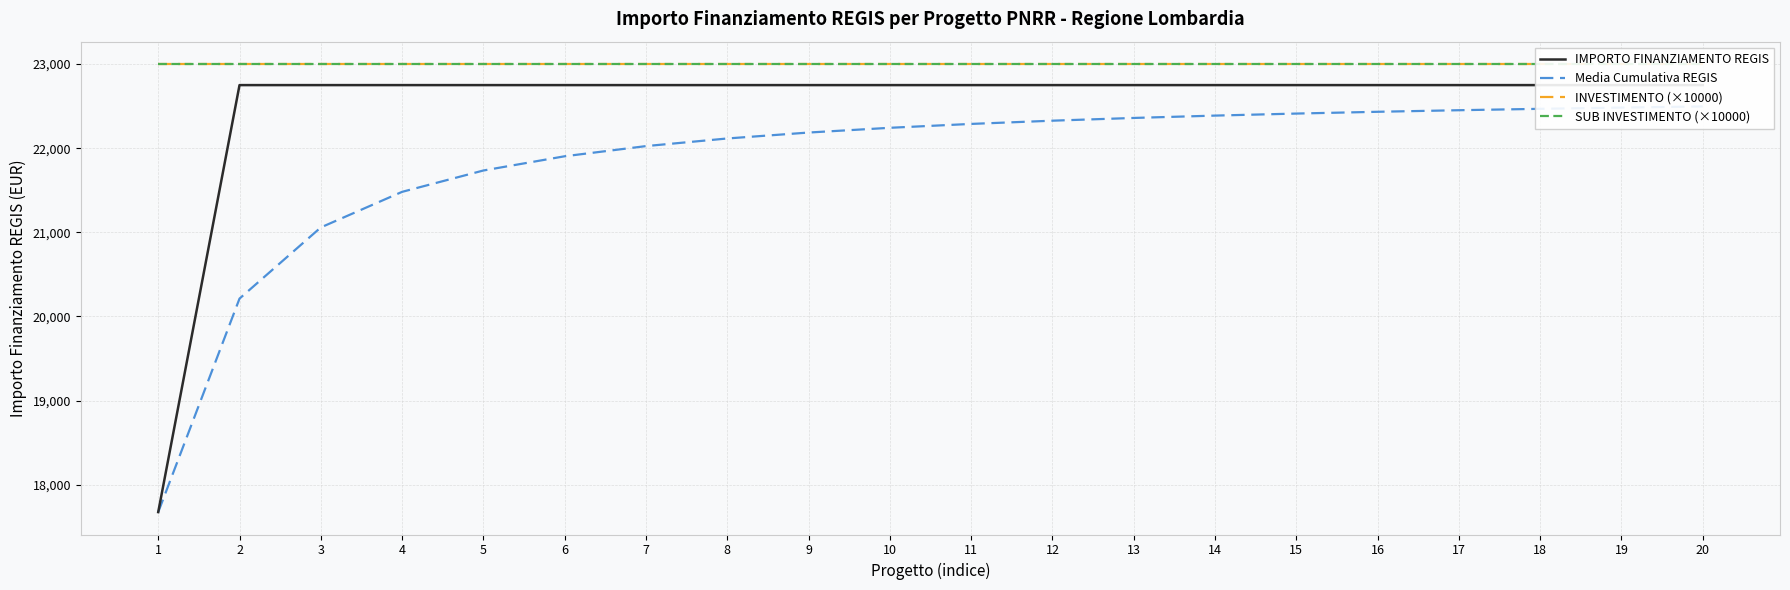

Which series has the largest range (max minus min)?

IMPORTO FINANZIAMENTO REGIS